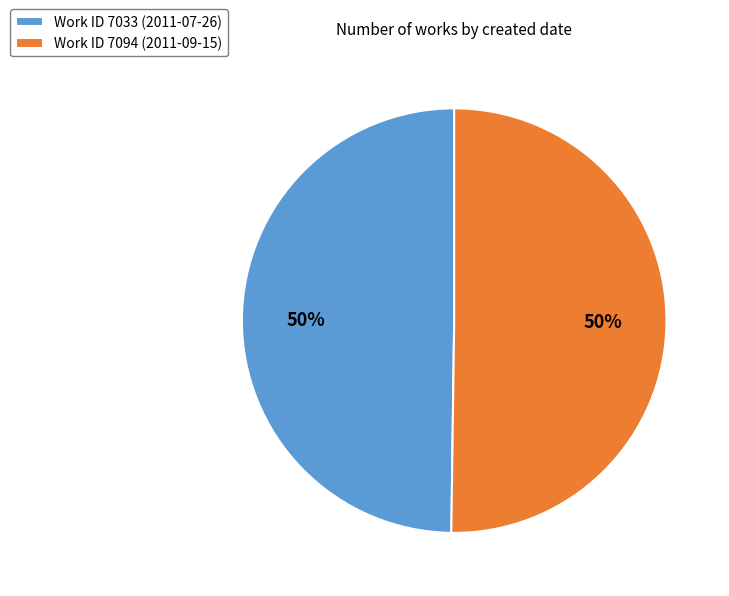

How many segments does this pie chart have?

2